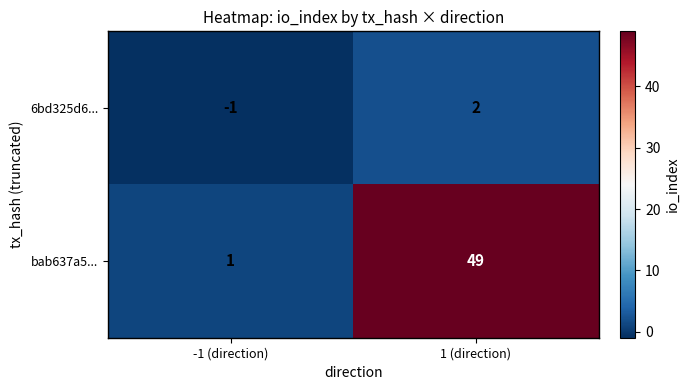

Count the number of data series in this chart.

2